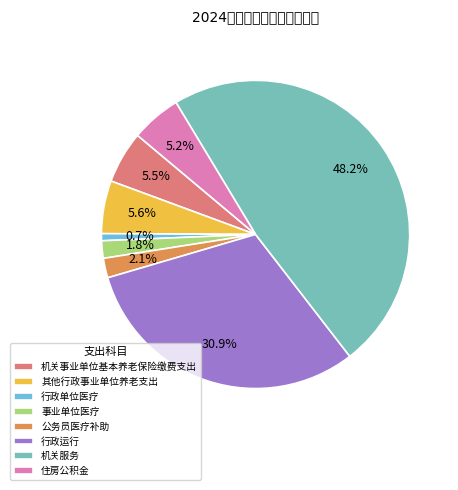

Count the number of slices in the pie.

8